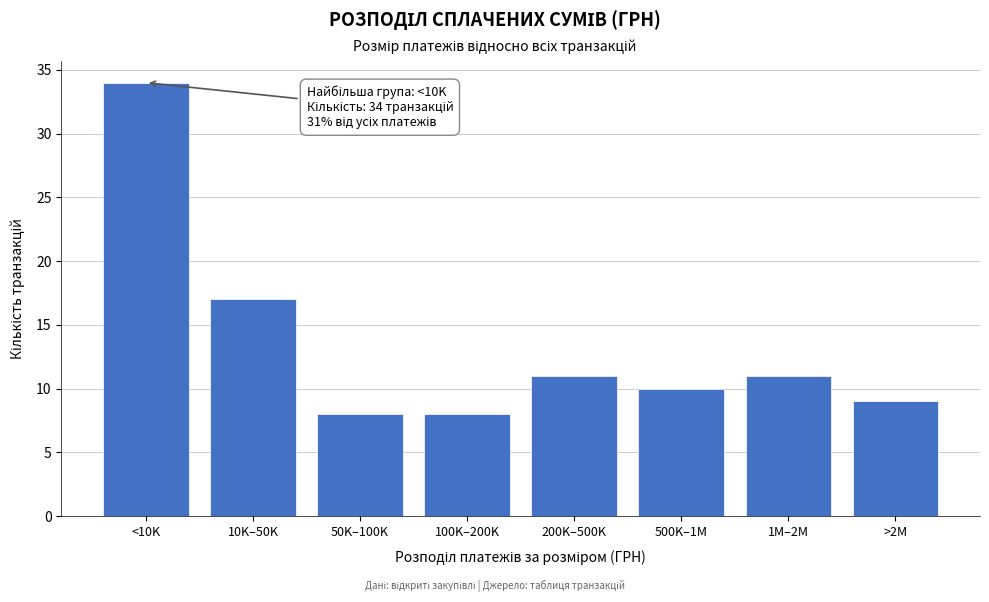

Reading right to left, what are all the values shown in this chart?

>2M=9	1M–2M=11	500K–1M=10	200K–500K=11	100K–200K=8	50K–100K=8	10K–50K=17	<10K=34